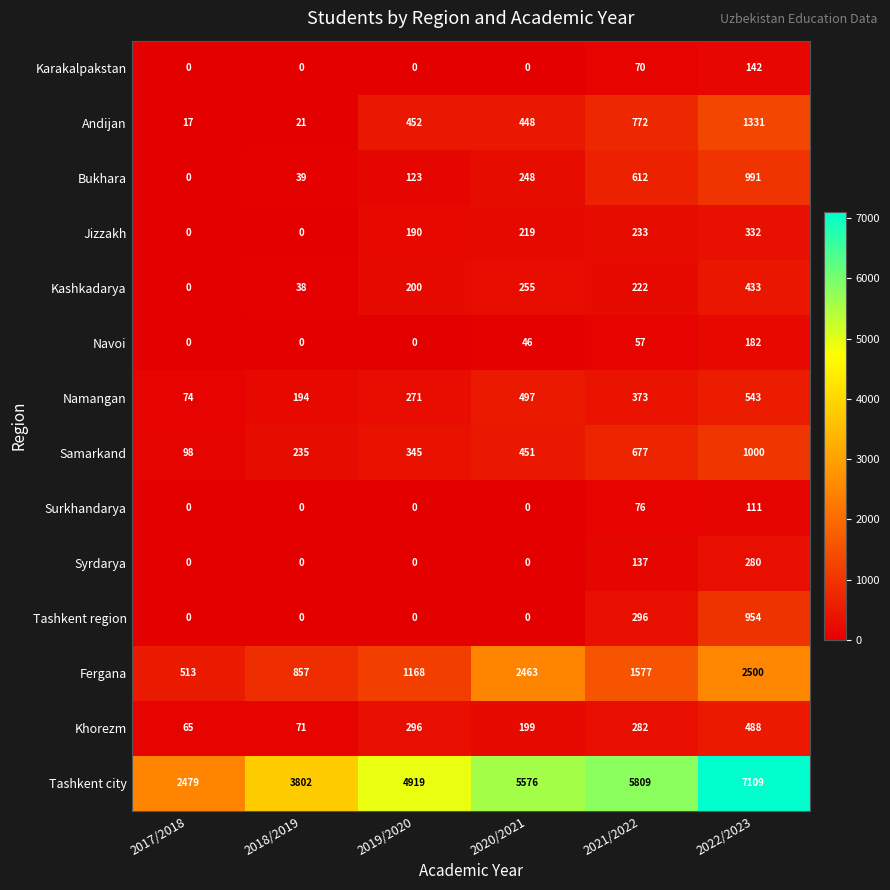

What is the sum of the Navoi values at 2018/2019 and 2021/2022?

57